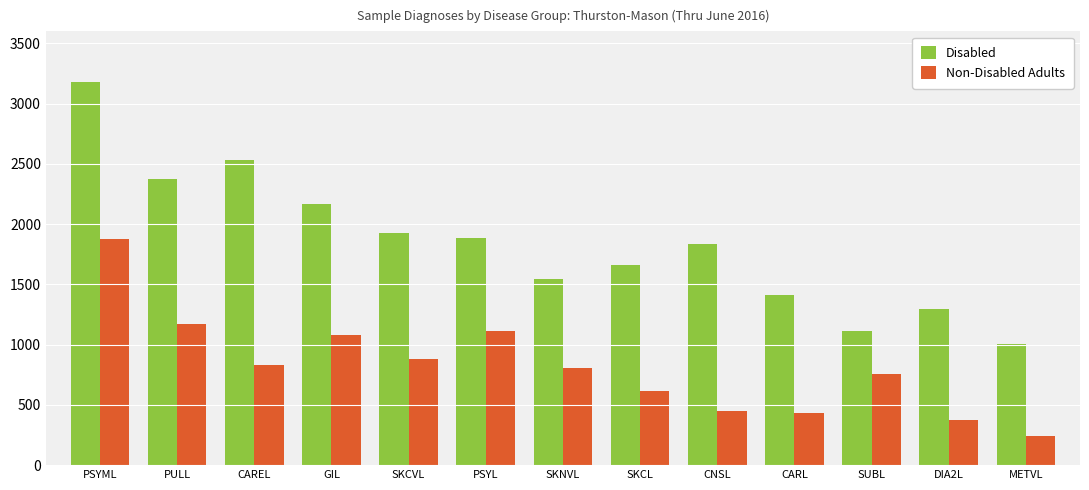

Where is Non-Disabled Adults nearest to the value 1060?

GIL